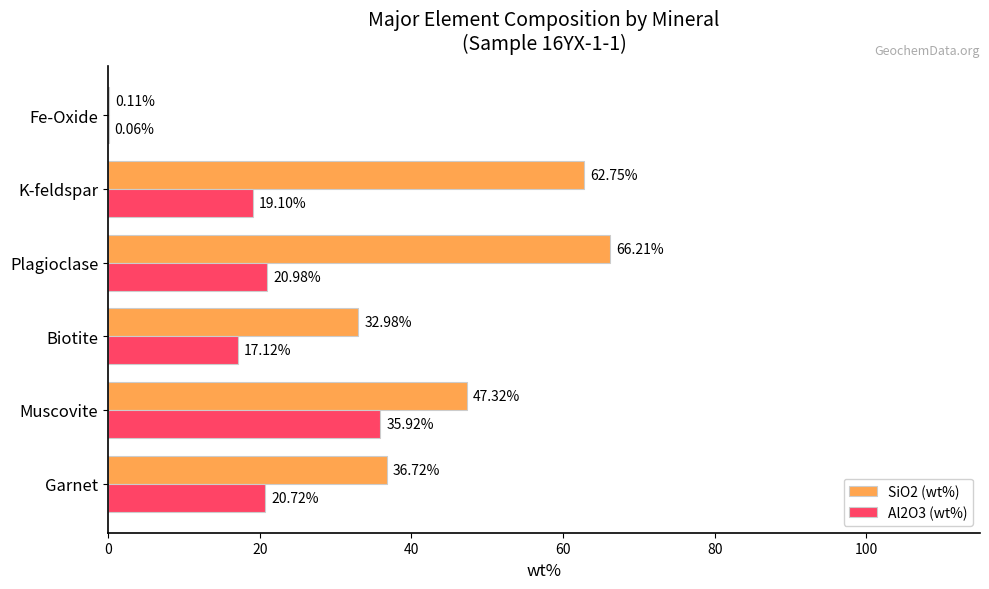

Where is Al2O3 (wt%) nearest to the value 17?

Biotite